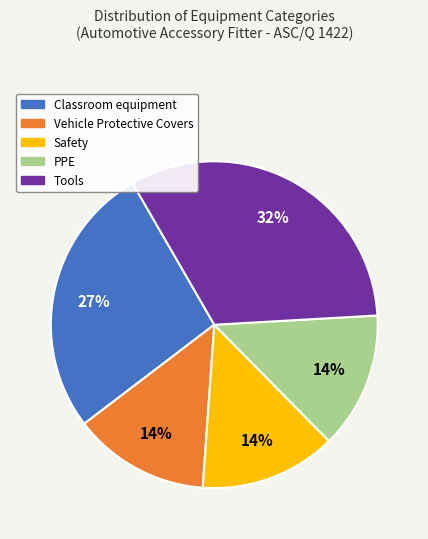

Is there any slice that represents more than half of the pie?

No